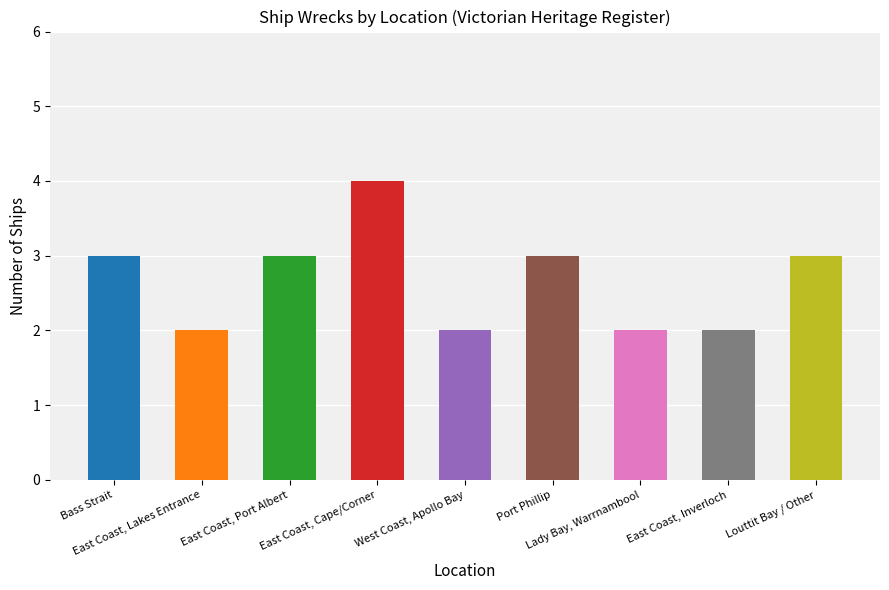

Which category has the highest value across all series?

East Coast, Cape/Corner